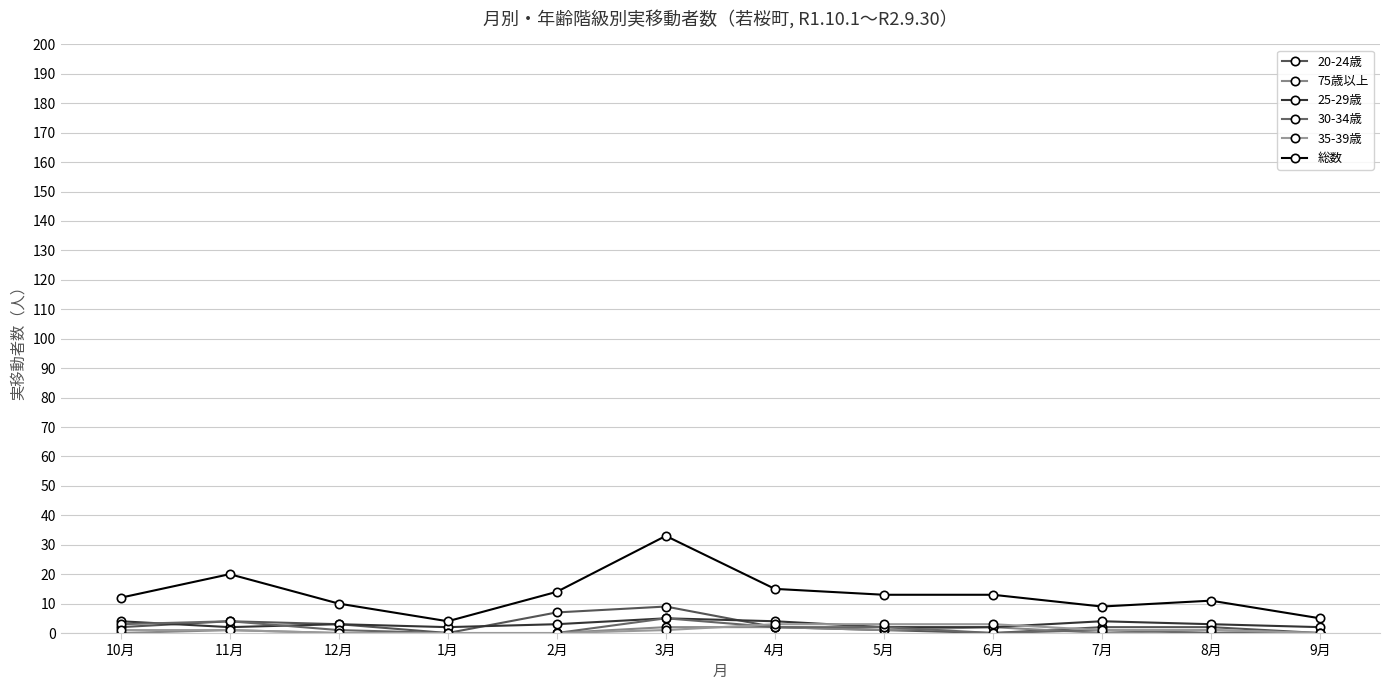

Reading left to right, transcribe all the data shown in this chart.

20-24歳: 2	4	3	0	7	9	2	1	0	2	2	0
75歳以上: 0	1	0	0	0	2	2	1	2	0	1	0
25-29歳: 4	2	3	2	3	5	4	2	2	4	3	2
30-34歳: 3	4	1	0	0	5	2	2	0	1	0	0
35-39歳: 1	1	0	0	0	1	3	3	3	1	1	0
総数: 12	20	10	4	14	33	15	13	13	9	11	5